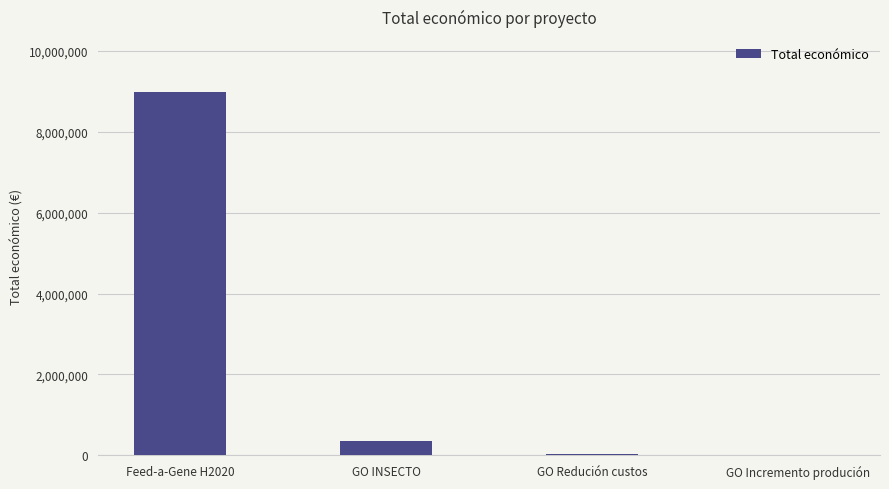

At which label is the value closest to 4508872?

GO INSECTO